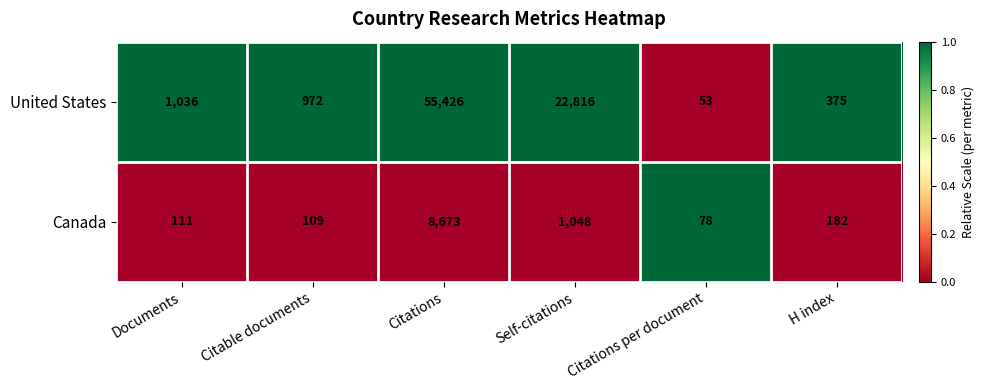

Read the United States value at Documents, to the nearest 50.

1050